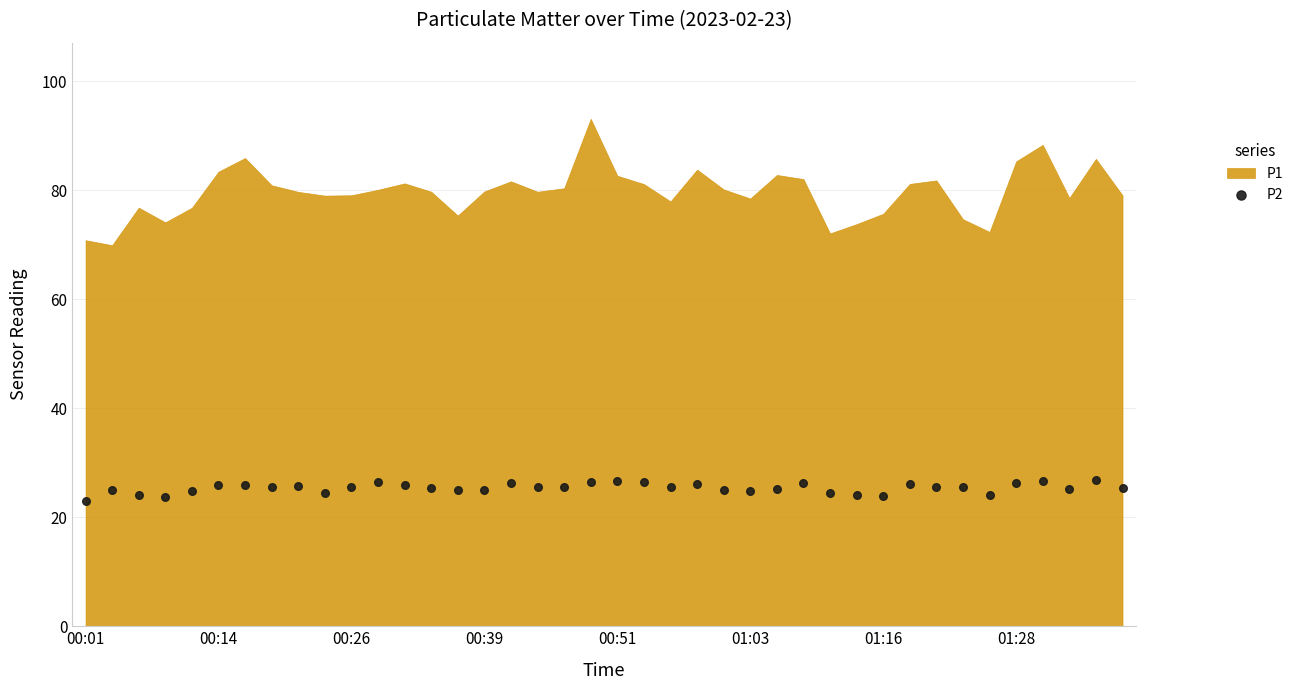

What is the range of Y values (max minus min)?

4.0